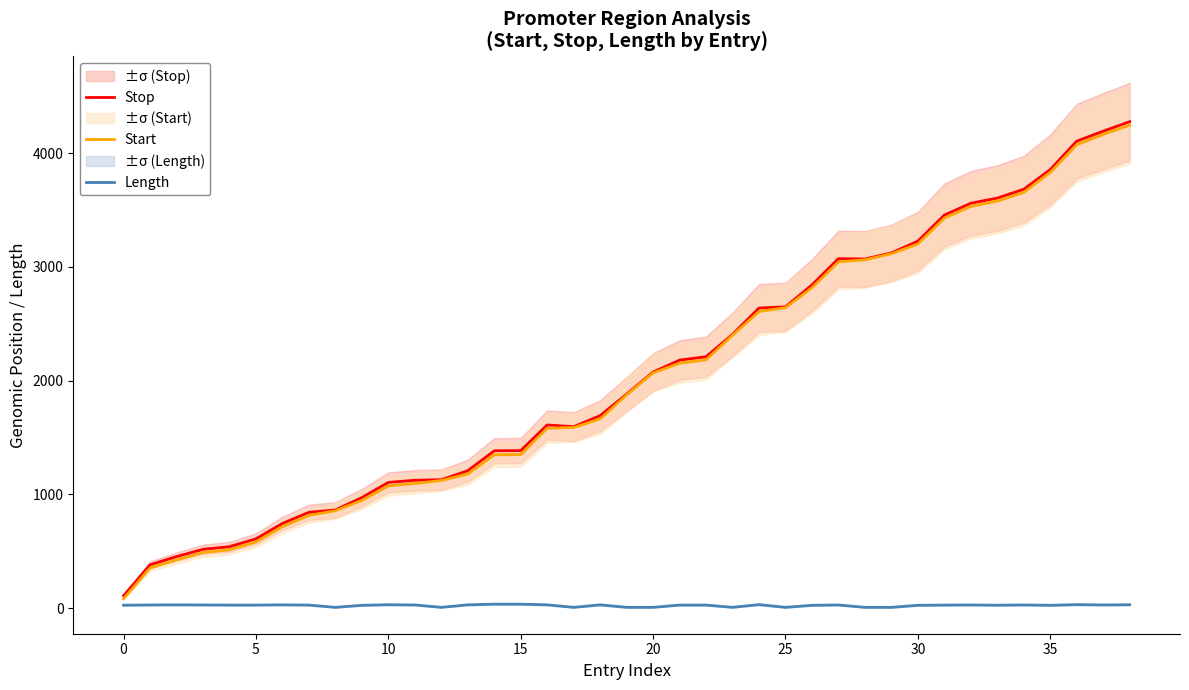

Is the value of Start at 15 greater than the value of Stop at 12?

No